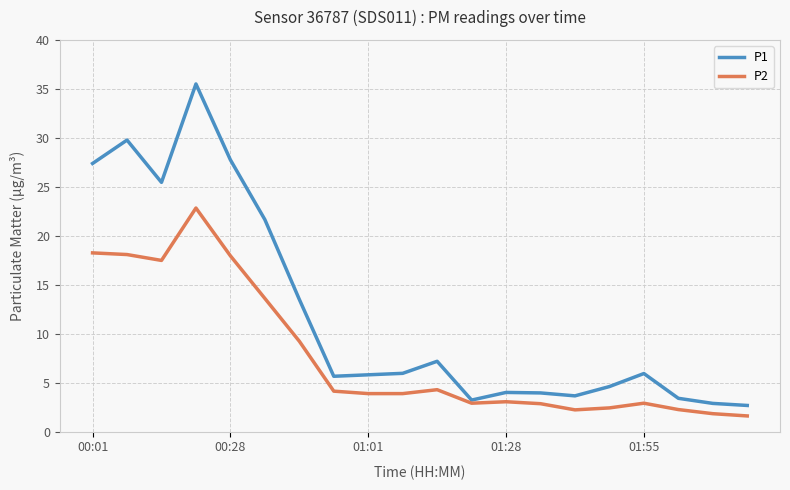

What is the minimum value for P1?

2.7